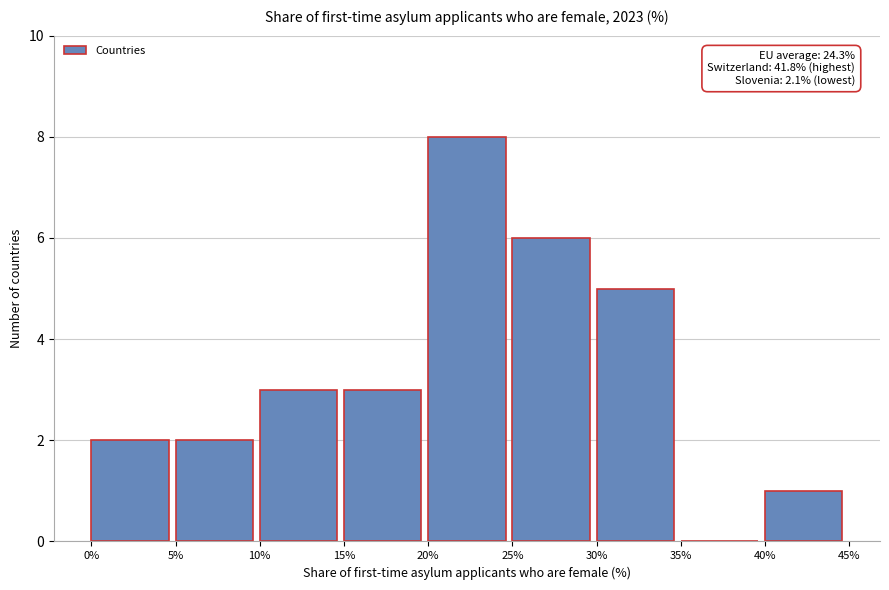

Over which range of the x-axis is the bar tallest?

20% to 25%